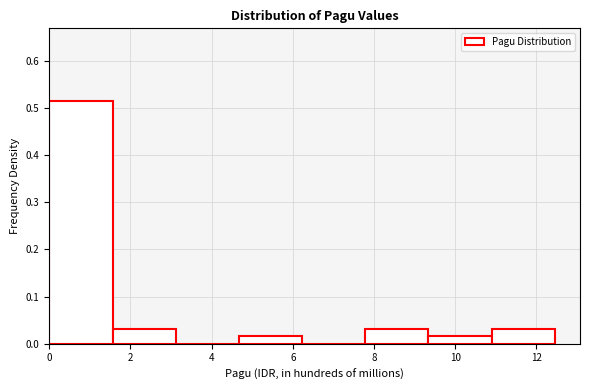

What is the height of the bar covering 4.6 to 6.2 on the x-axis? Neither the bar edges nor the heights are printed on the chart, so give them approximately, as read against the axes.

0.02